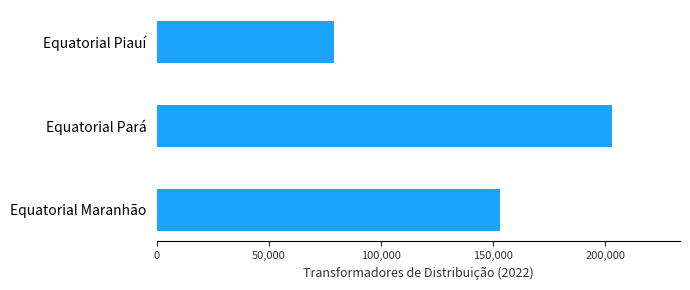

What is the difference between the values at Equatorial Maranhão and Equatorial Pará?

49862